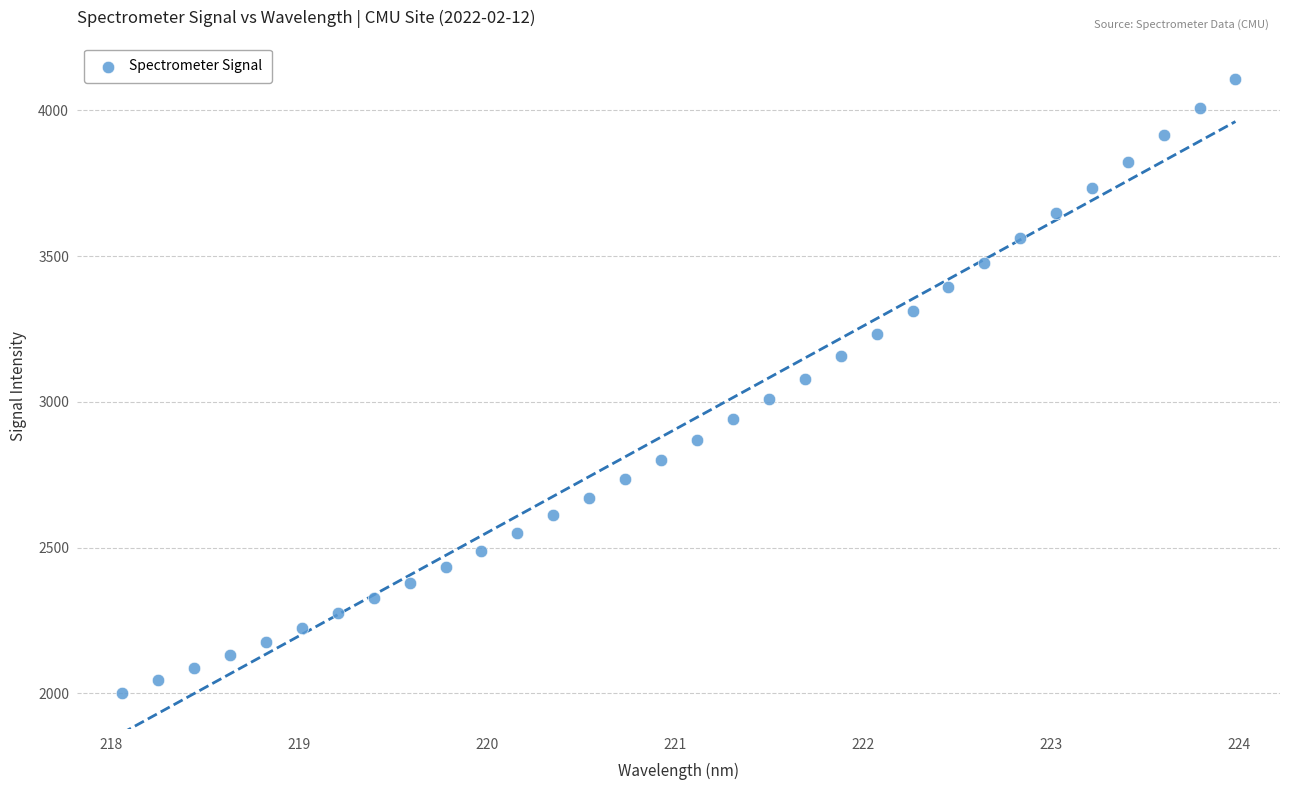

What is the range of Y values (max minus min)?

2102.8